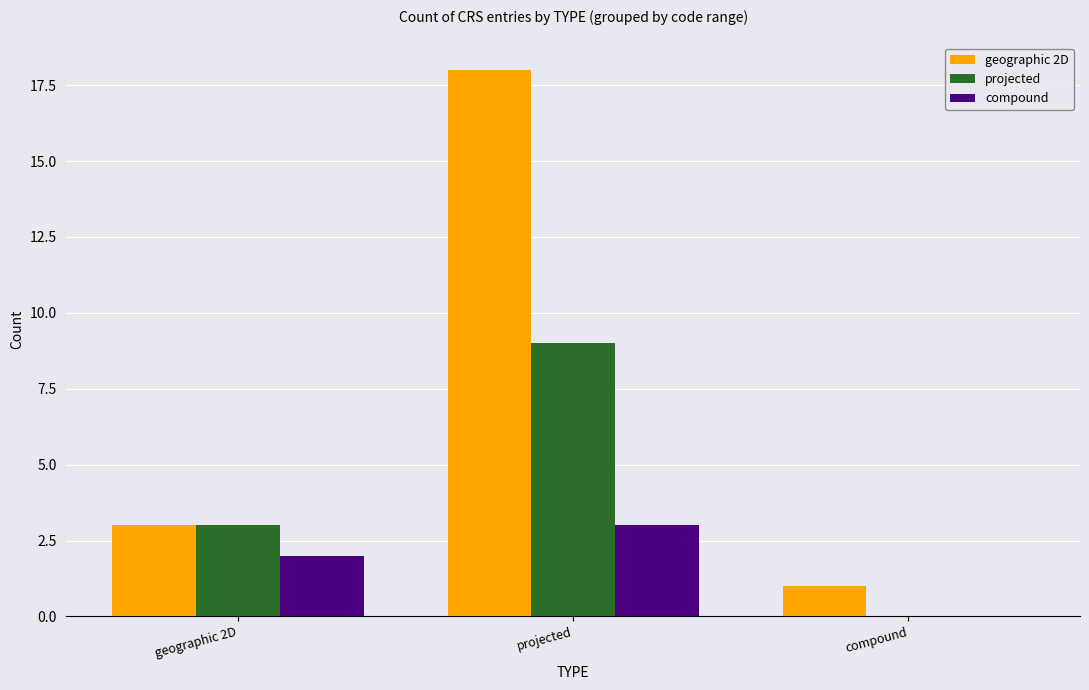

Are the bars horizontal?

No